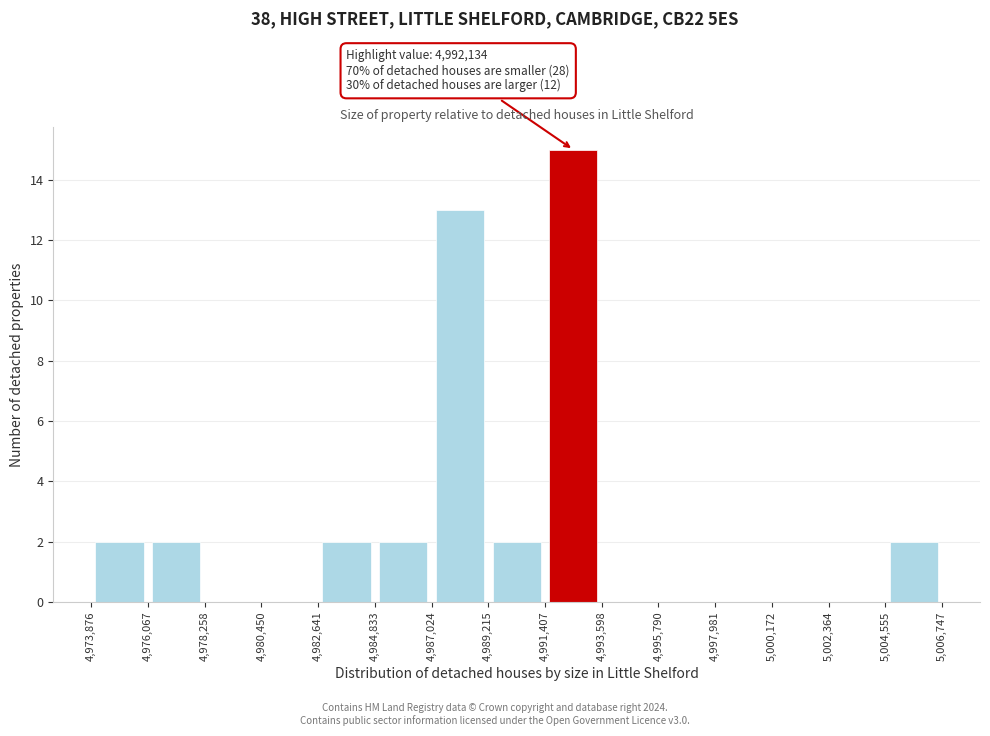

Which range on the x-axis has the tallest bar?

4,991,407 to 4,993,598